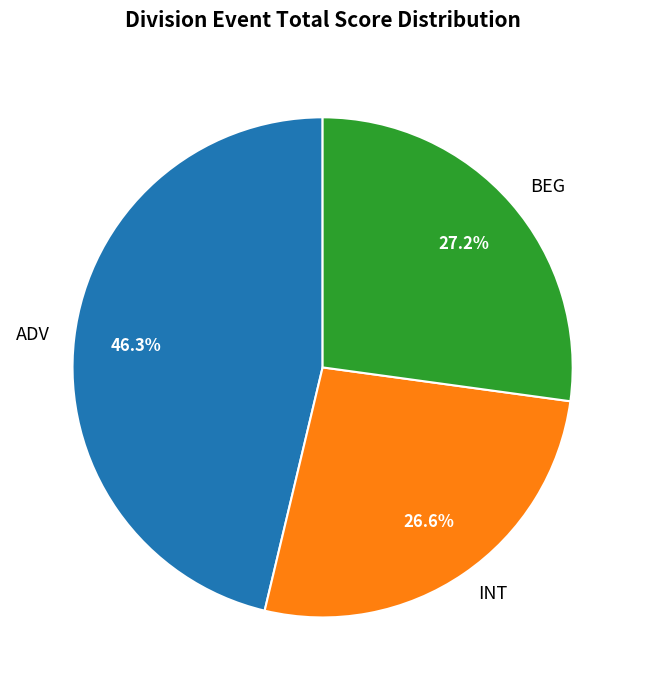

How many slices are in this pie chart?

3